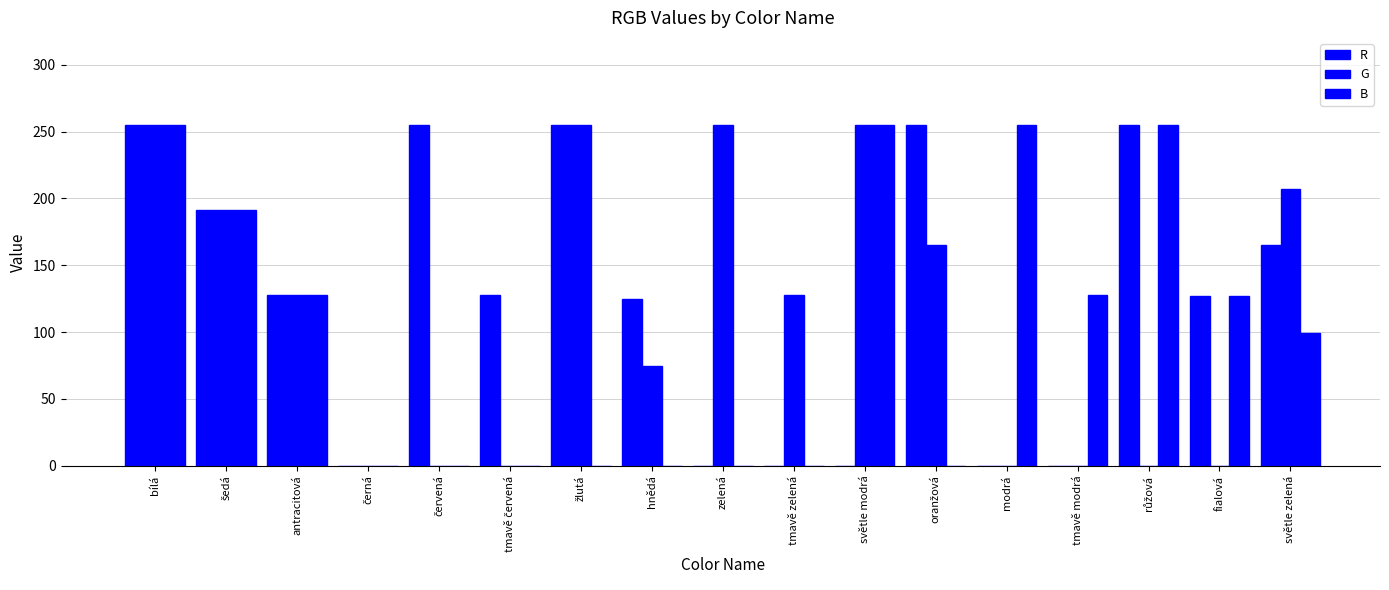

What is the value of the R bar at the 5th from the left?

255